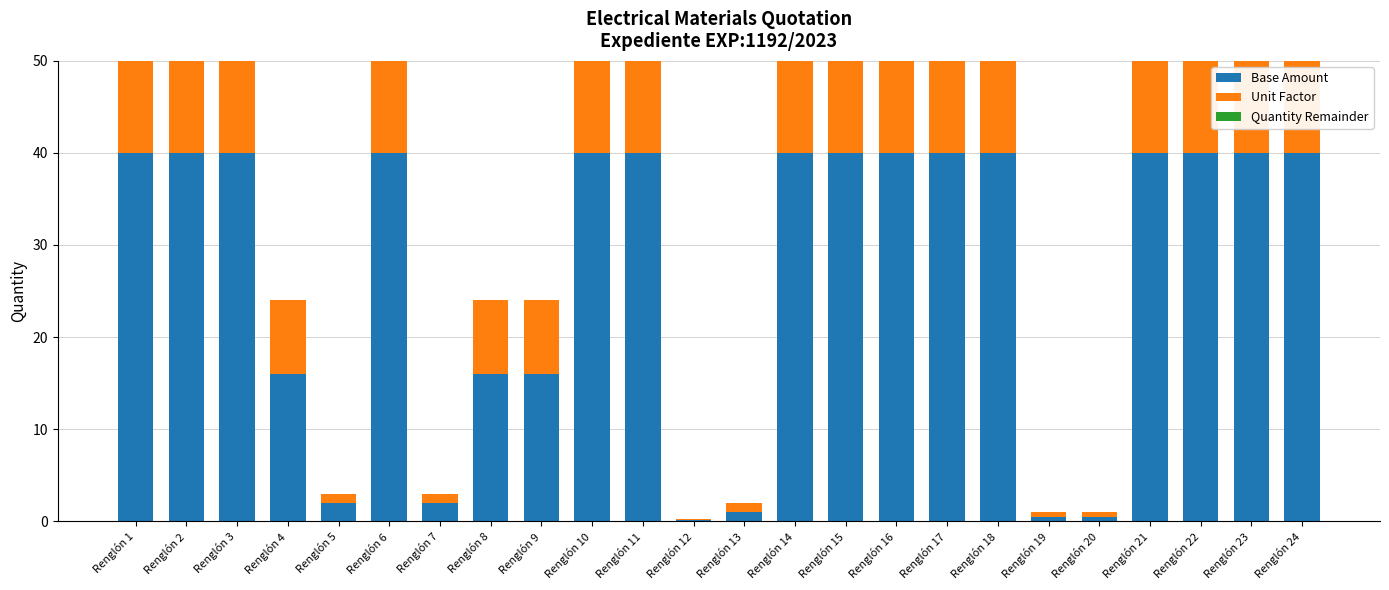

The value of Base Amount at Renglón 7 is 2.0. True or false?

True